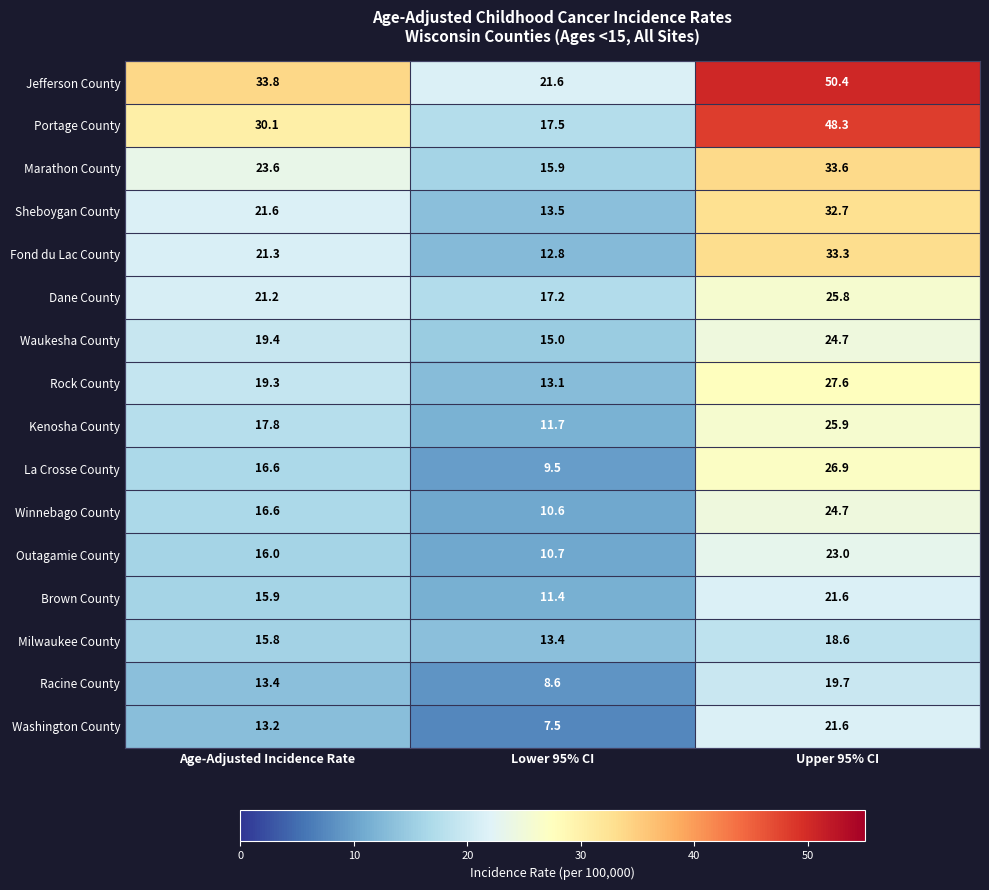

Read the Washington County value at Lower 95% CI.

7.5